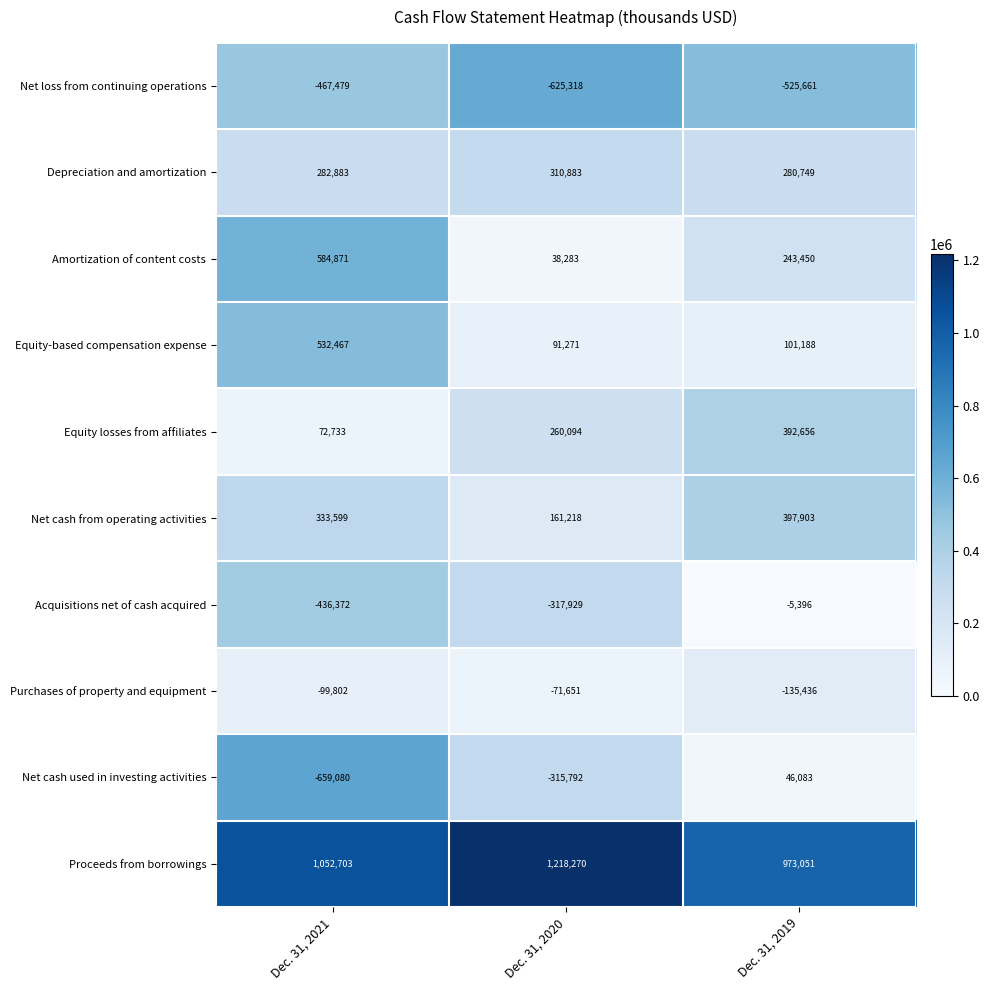

What is the total value across all series at Dec. 31, 2019?

1768587